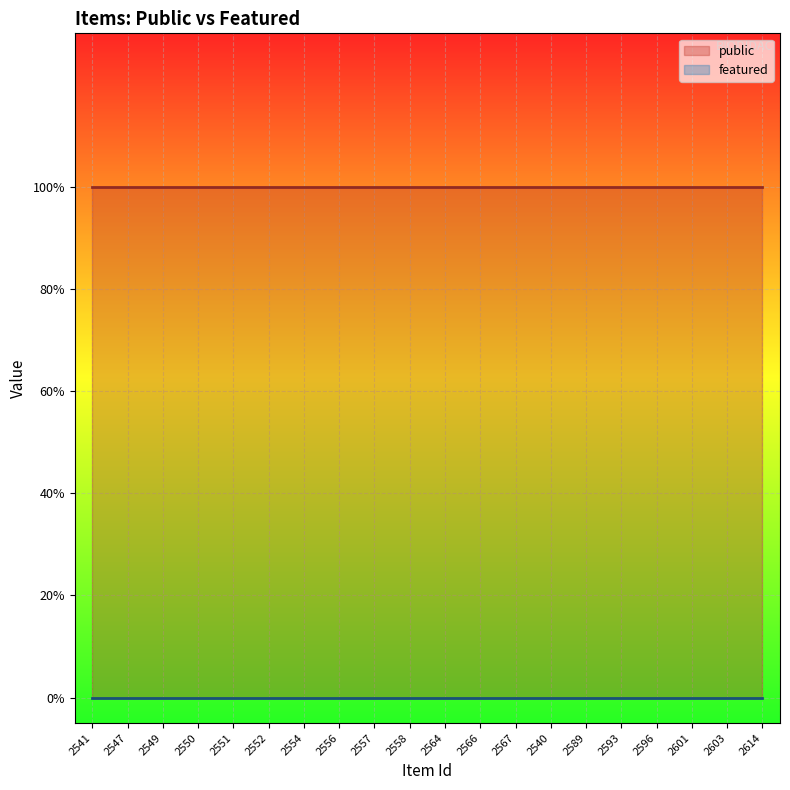

Rank the series by their maximum value, from highest to lowest.

public, featured